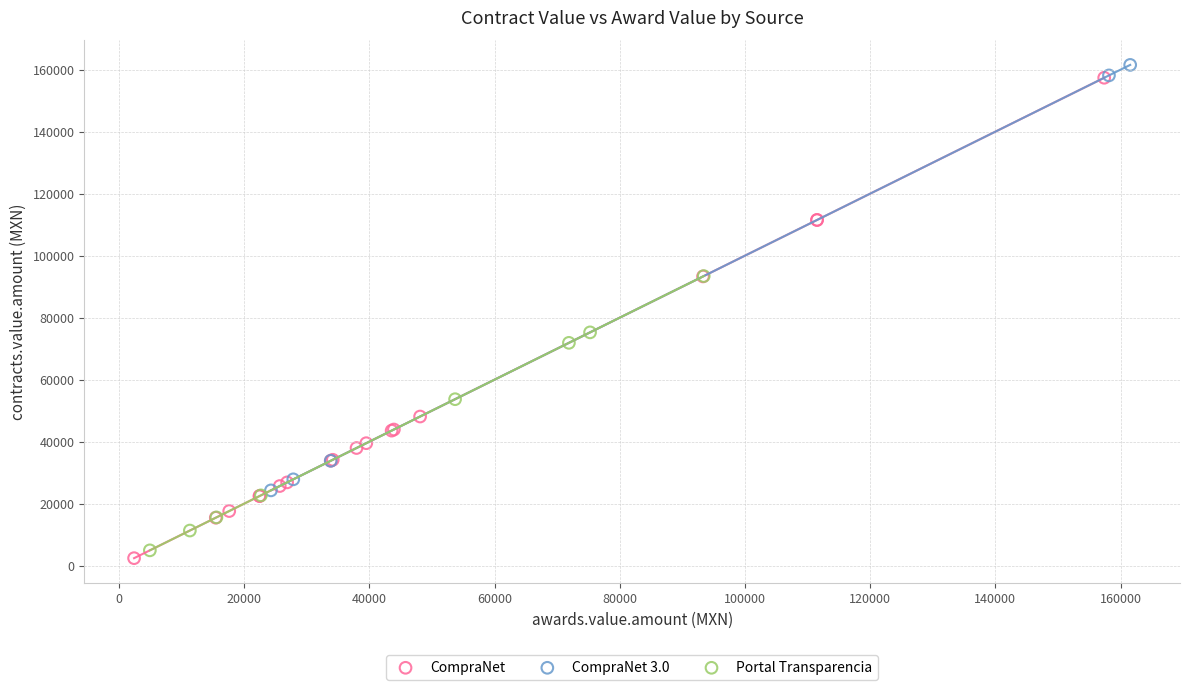

Which series has the widest spread of Y values?

CompraNet